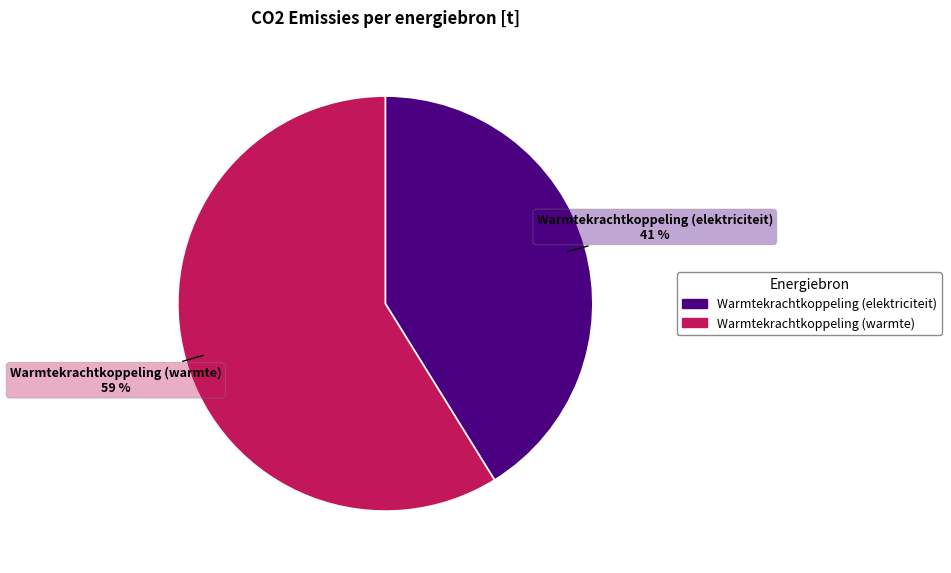

To the nearest percent, what is the difference between the largest and smallest slice percentages?

18%